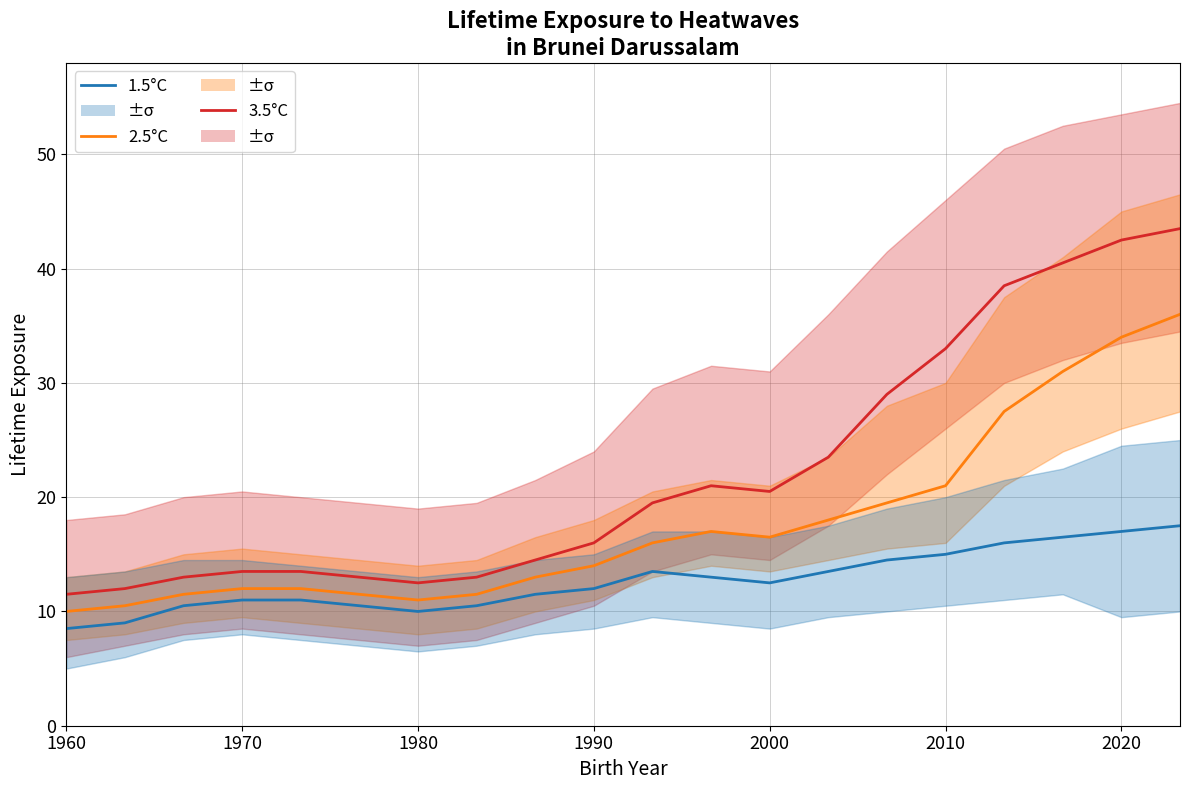

What is the lowest value of the 1.5°C series?

8.5